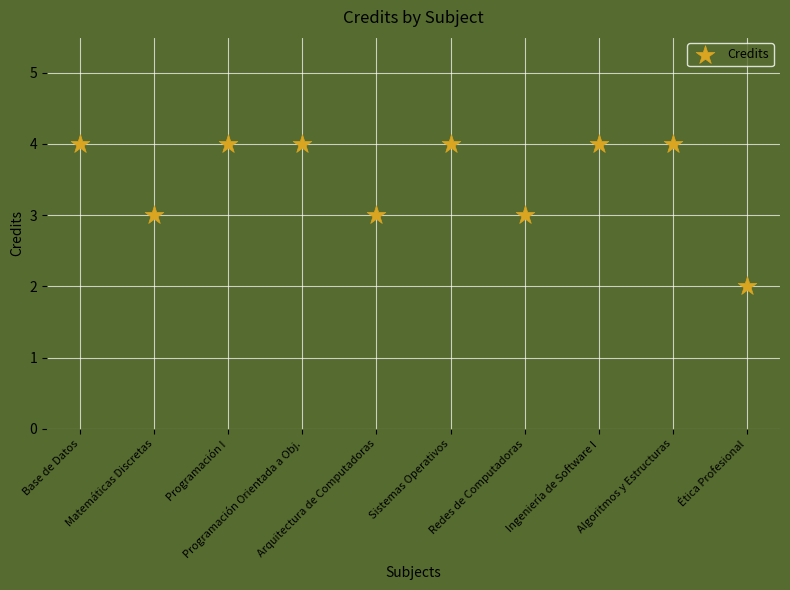

How many points are shown in the scatter plot?

10